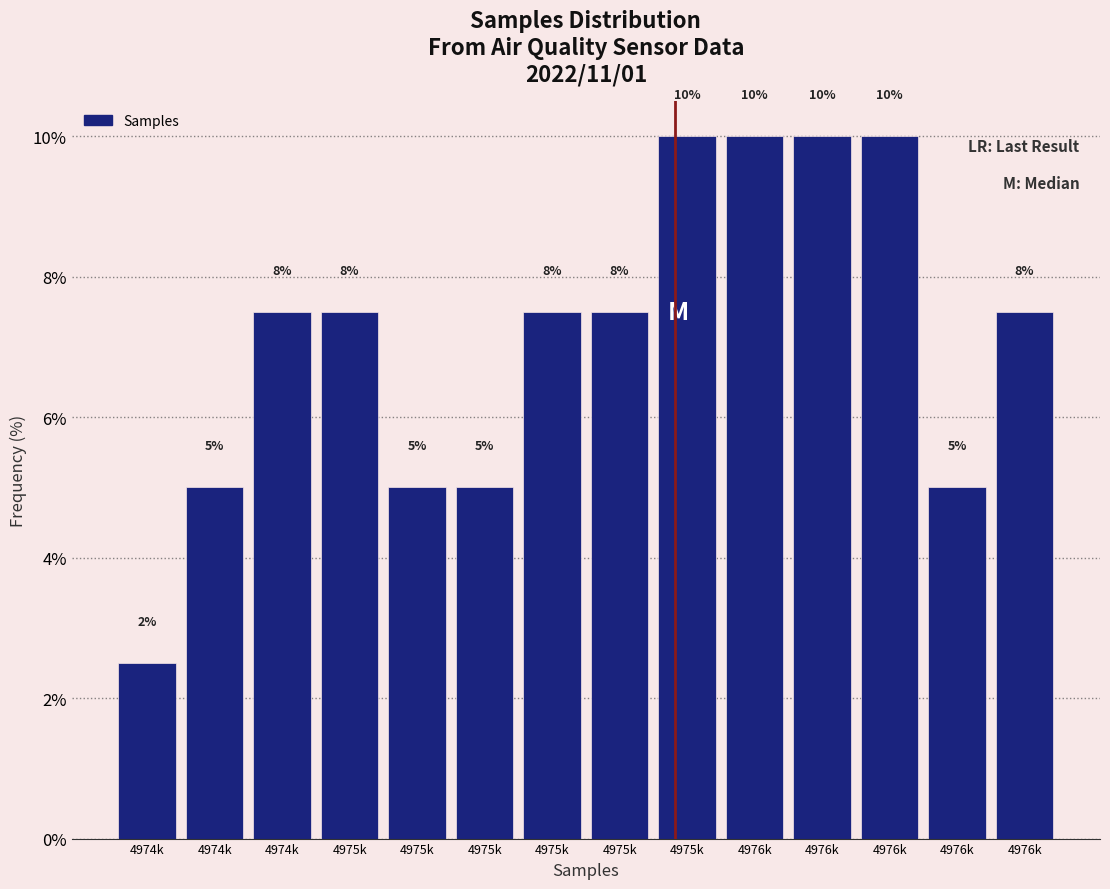

How many bars are there in total?

14